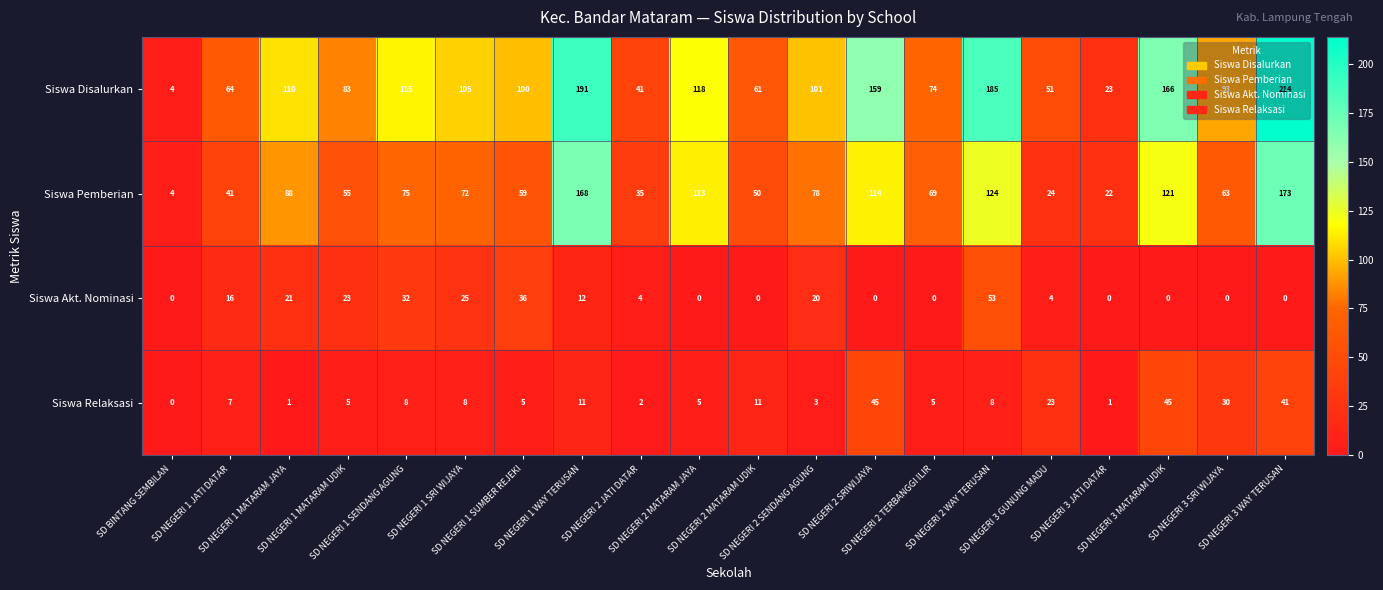

What is the highest value of the Siswa Relaksasi series?

45